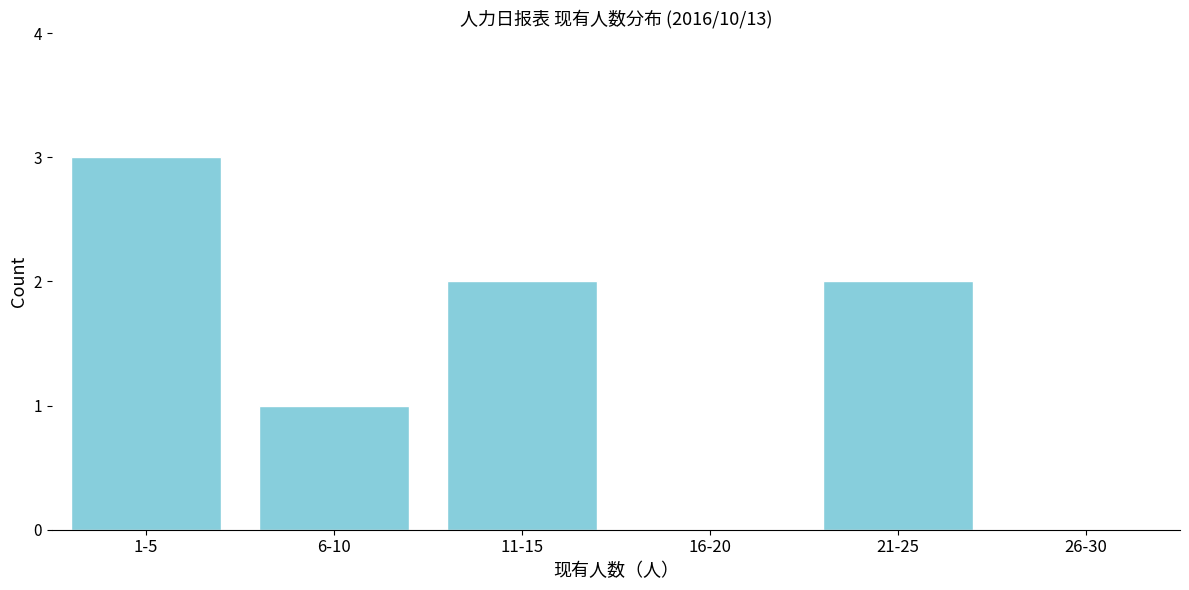

Reading left to right, list all the values displayed in this chart.

1-5=3	6-10=1	11-15=2	16-20=0	21-25=2	26-30=0